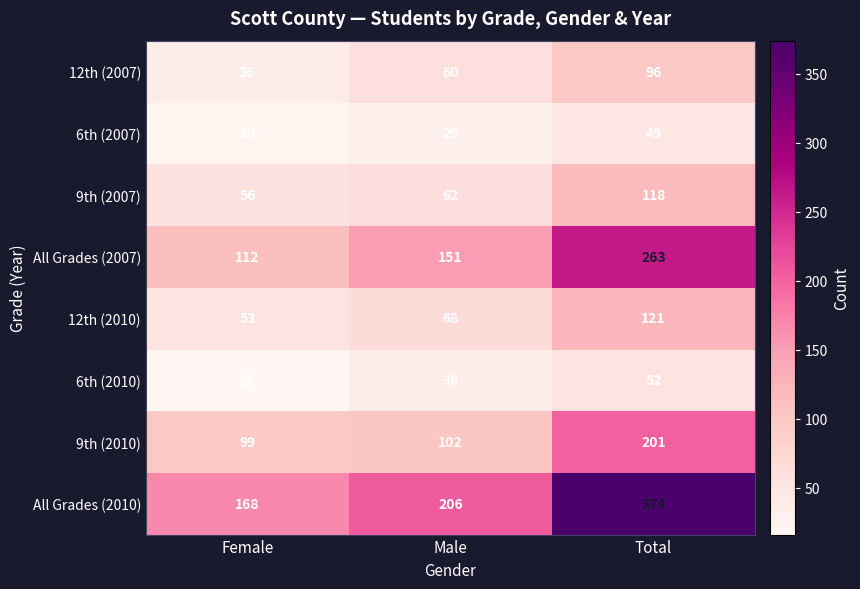

What is the sum of the 6th (2010) values at Total and Male?

88